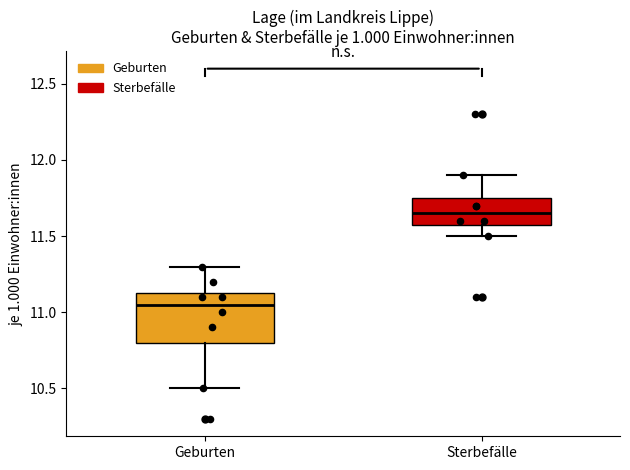

Comparing the boxes themselves (not the whiskers), which one is the tallest?

Geburten